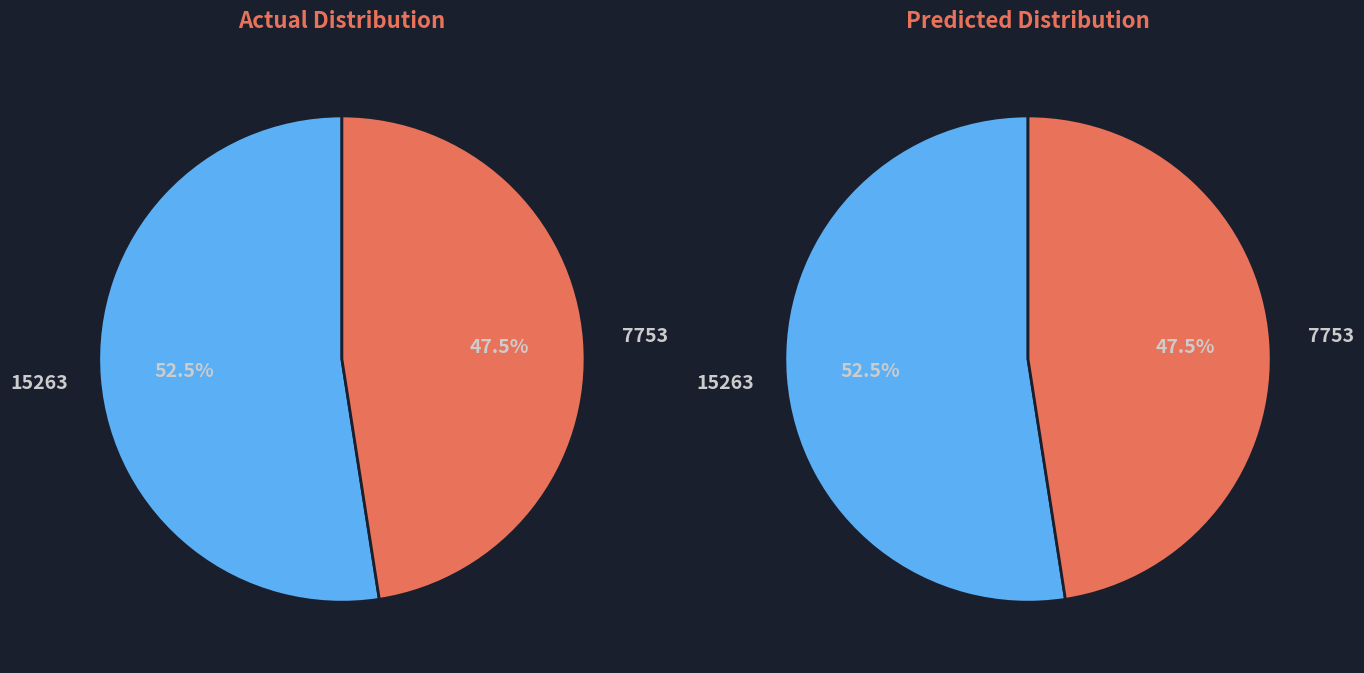

To the nearest percent, what portion does 15263 represent?

52%